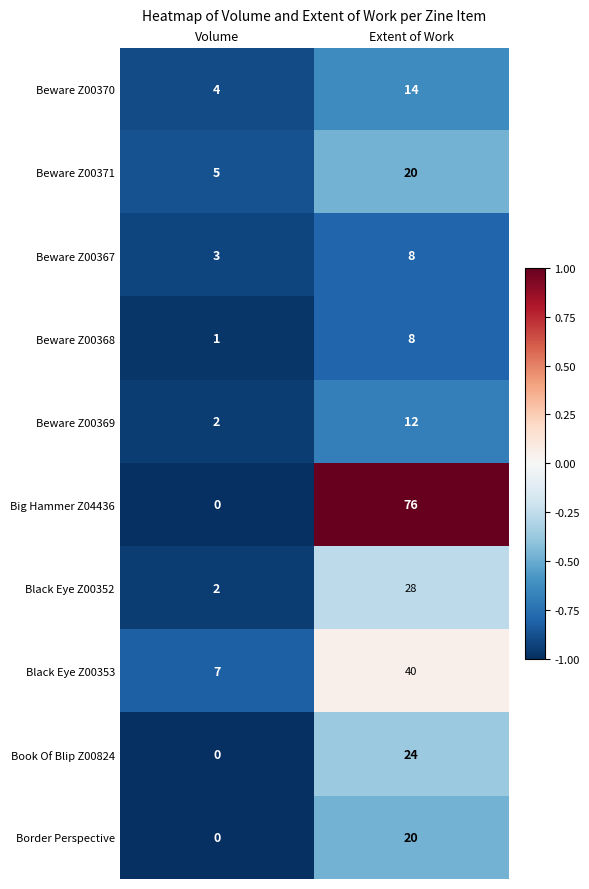

Which series has the largest range (max minus min)?

Big Hammer Z04436